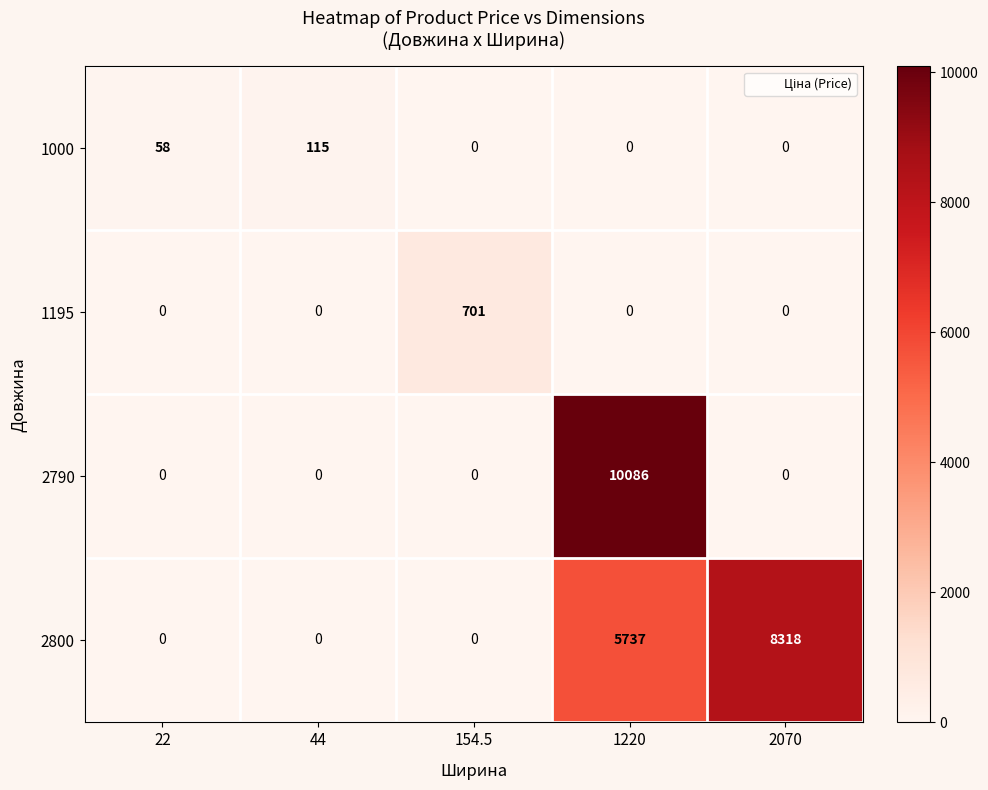

At which label is 1000 closest to 57?

22